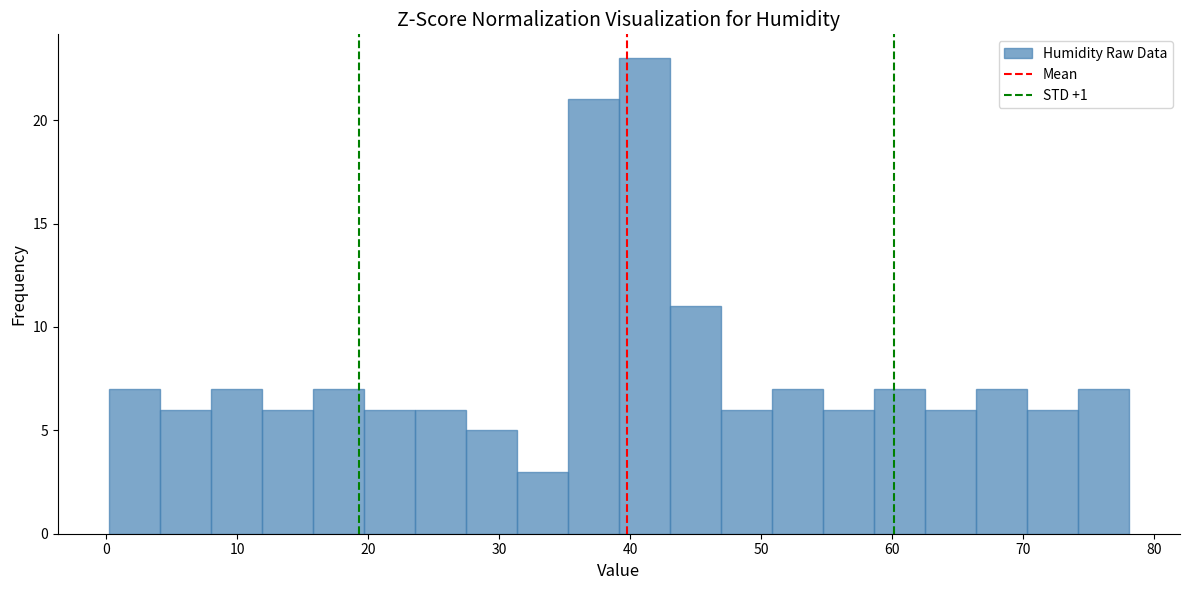

Around what value on the x-axis is the tallest bar? Give the approximate position of its centre, as read against the axis.

41